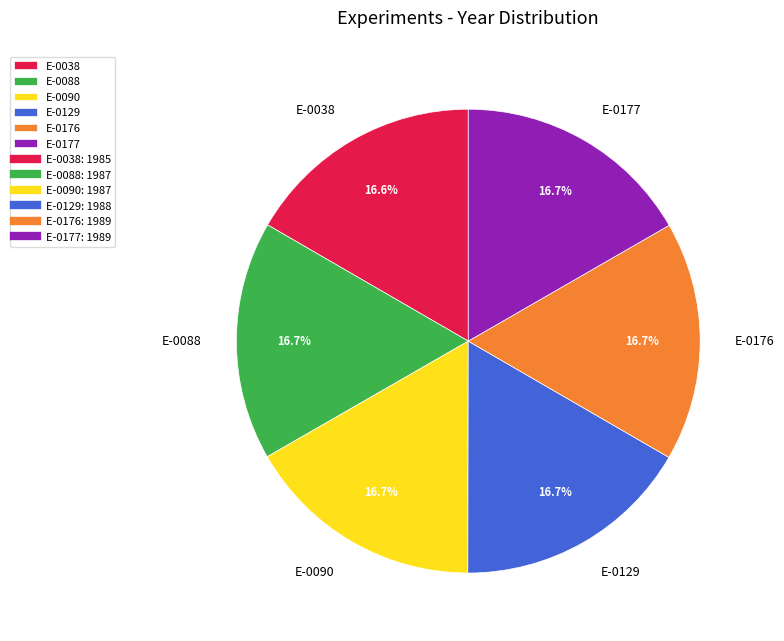

To the nearest percent, what is the average slice percentage?

17%